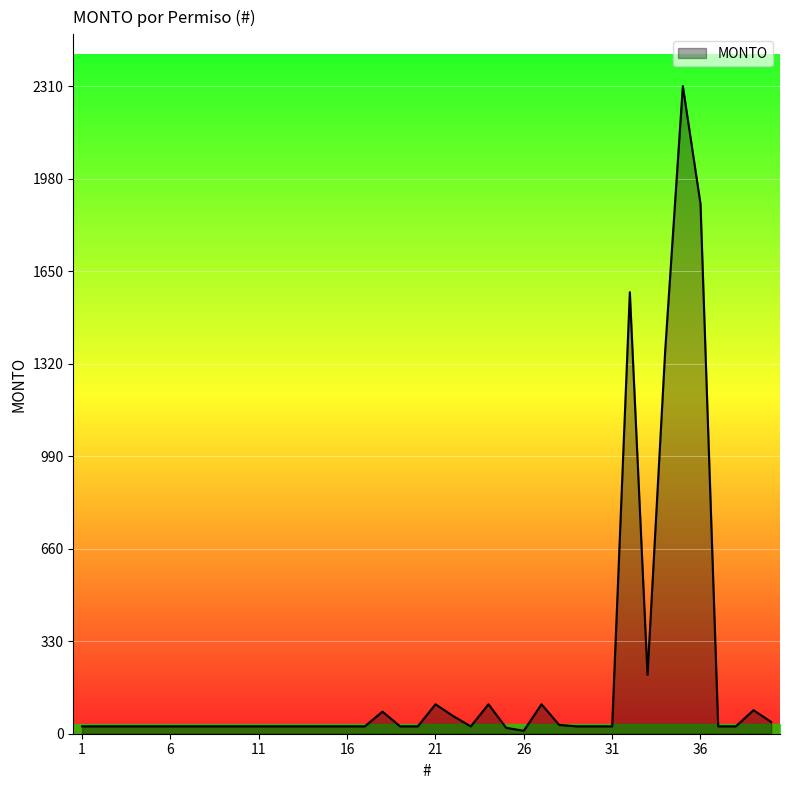

Count the number of data series in this chart.

1